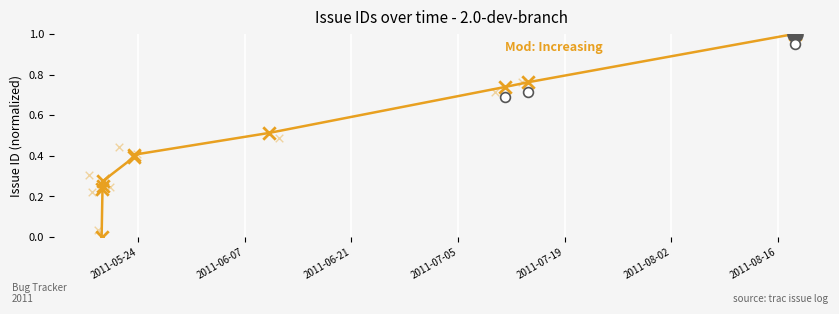

What is the change in value from 2011-05-24 to 2011-08-02?

+0.4